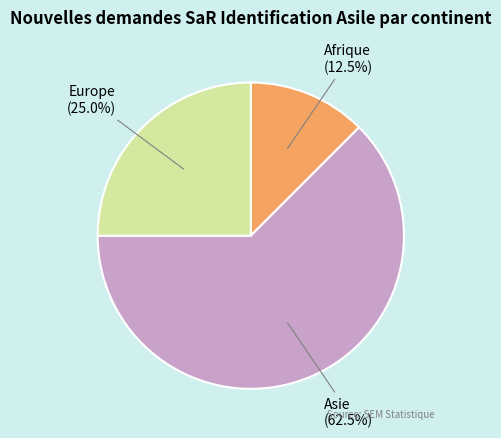

Is there a majority slice in this chart?

Yes